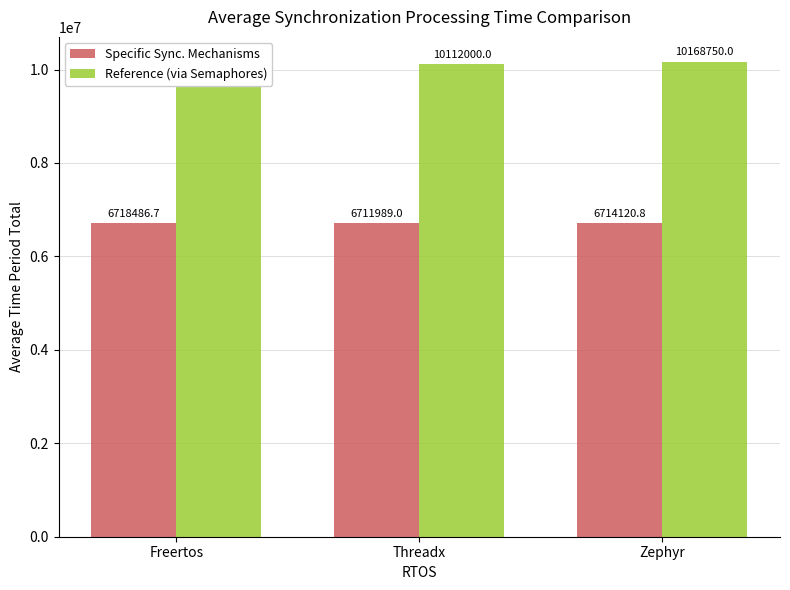

What is the sum of all Specific Sync. Mechanisms values?

20144596.4